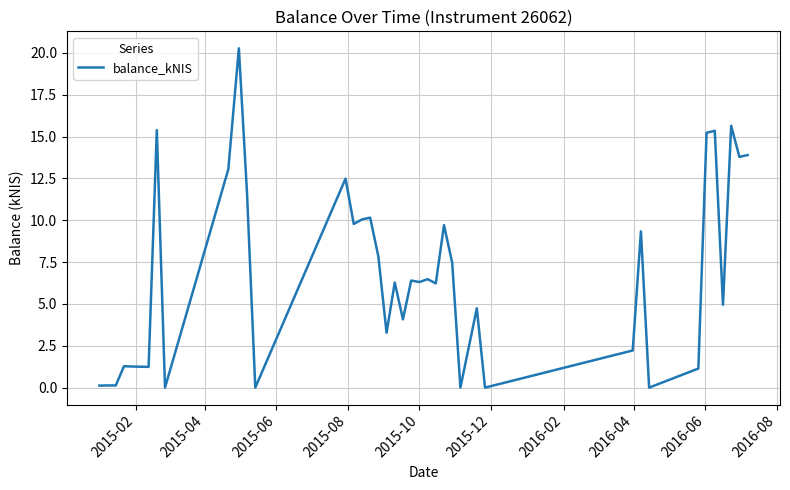

What is the greatest value displayed?

20.3